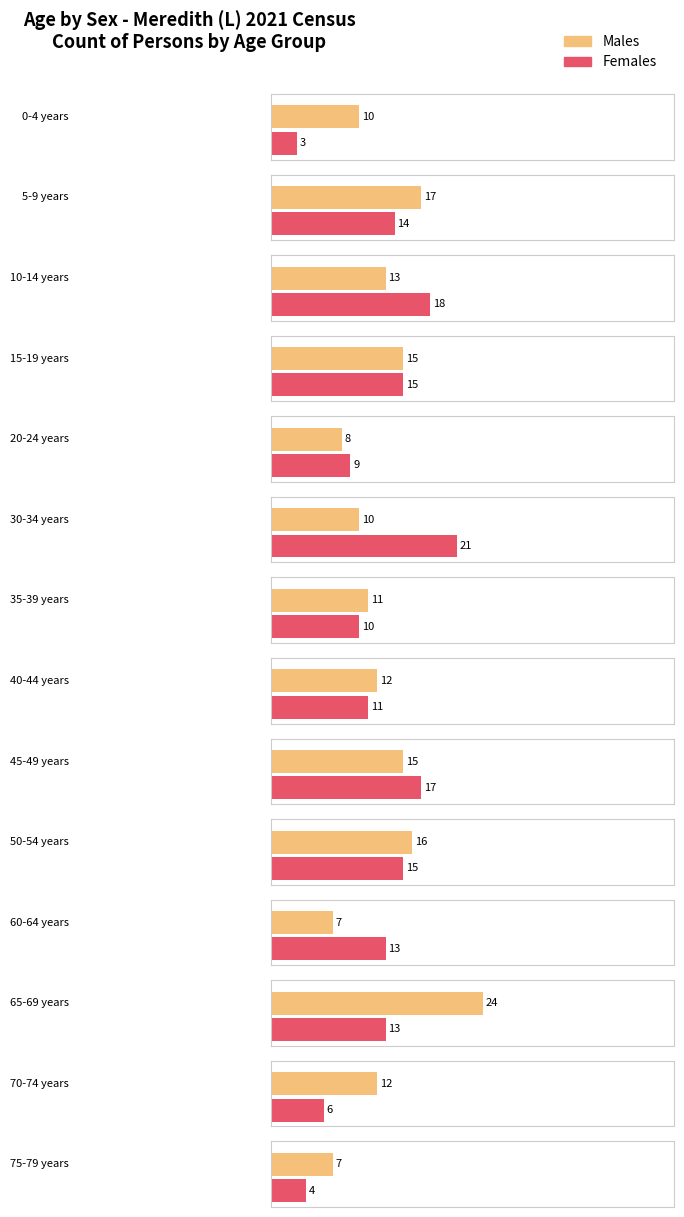

How many categories are shown in the chart?

14